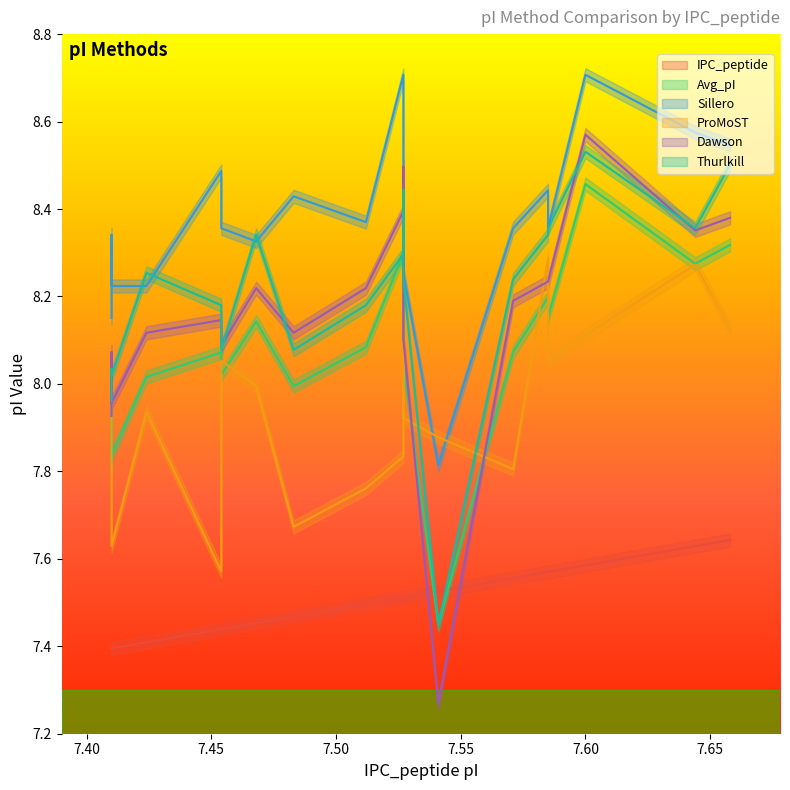

What is the label of the 20th point from the right?

7.41